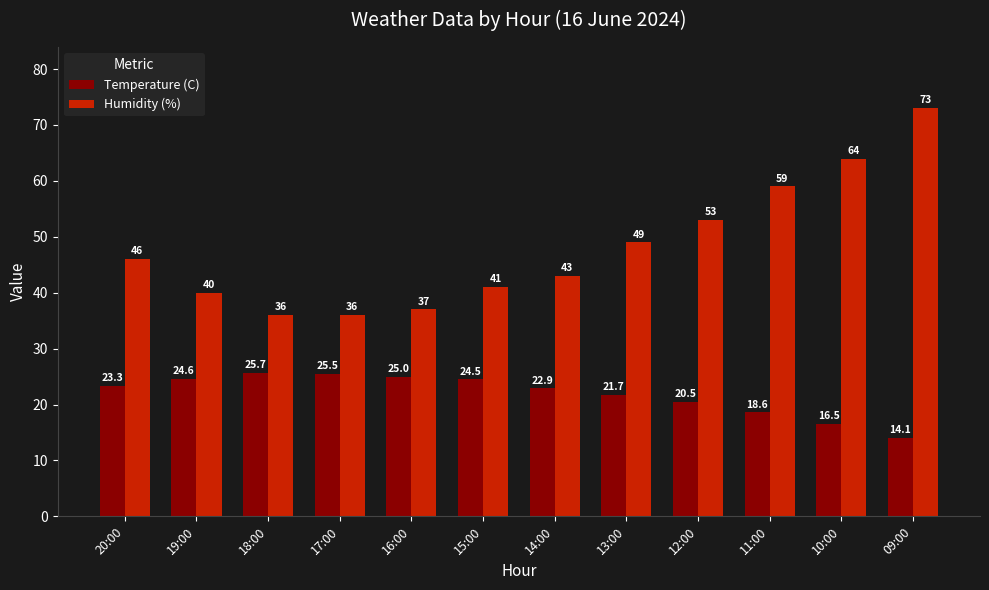

List the series in order of their peak value, lowest first.

Temperature (C), Humidity (%)